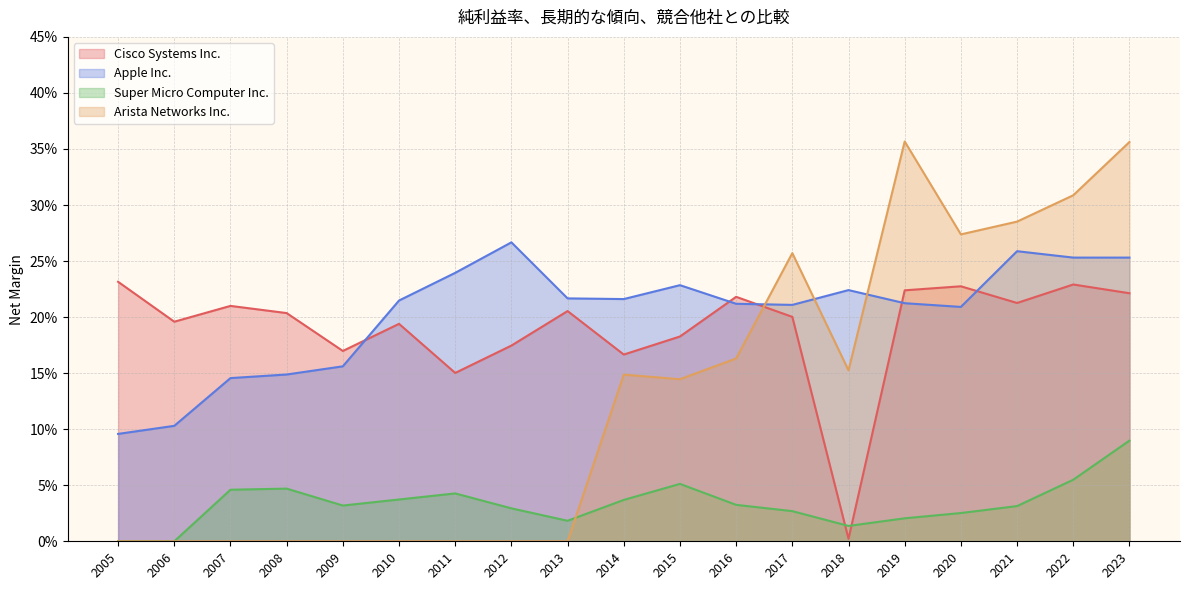

Does the chart display data point markers on the line(s)?

No